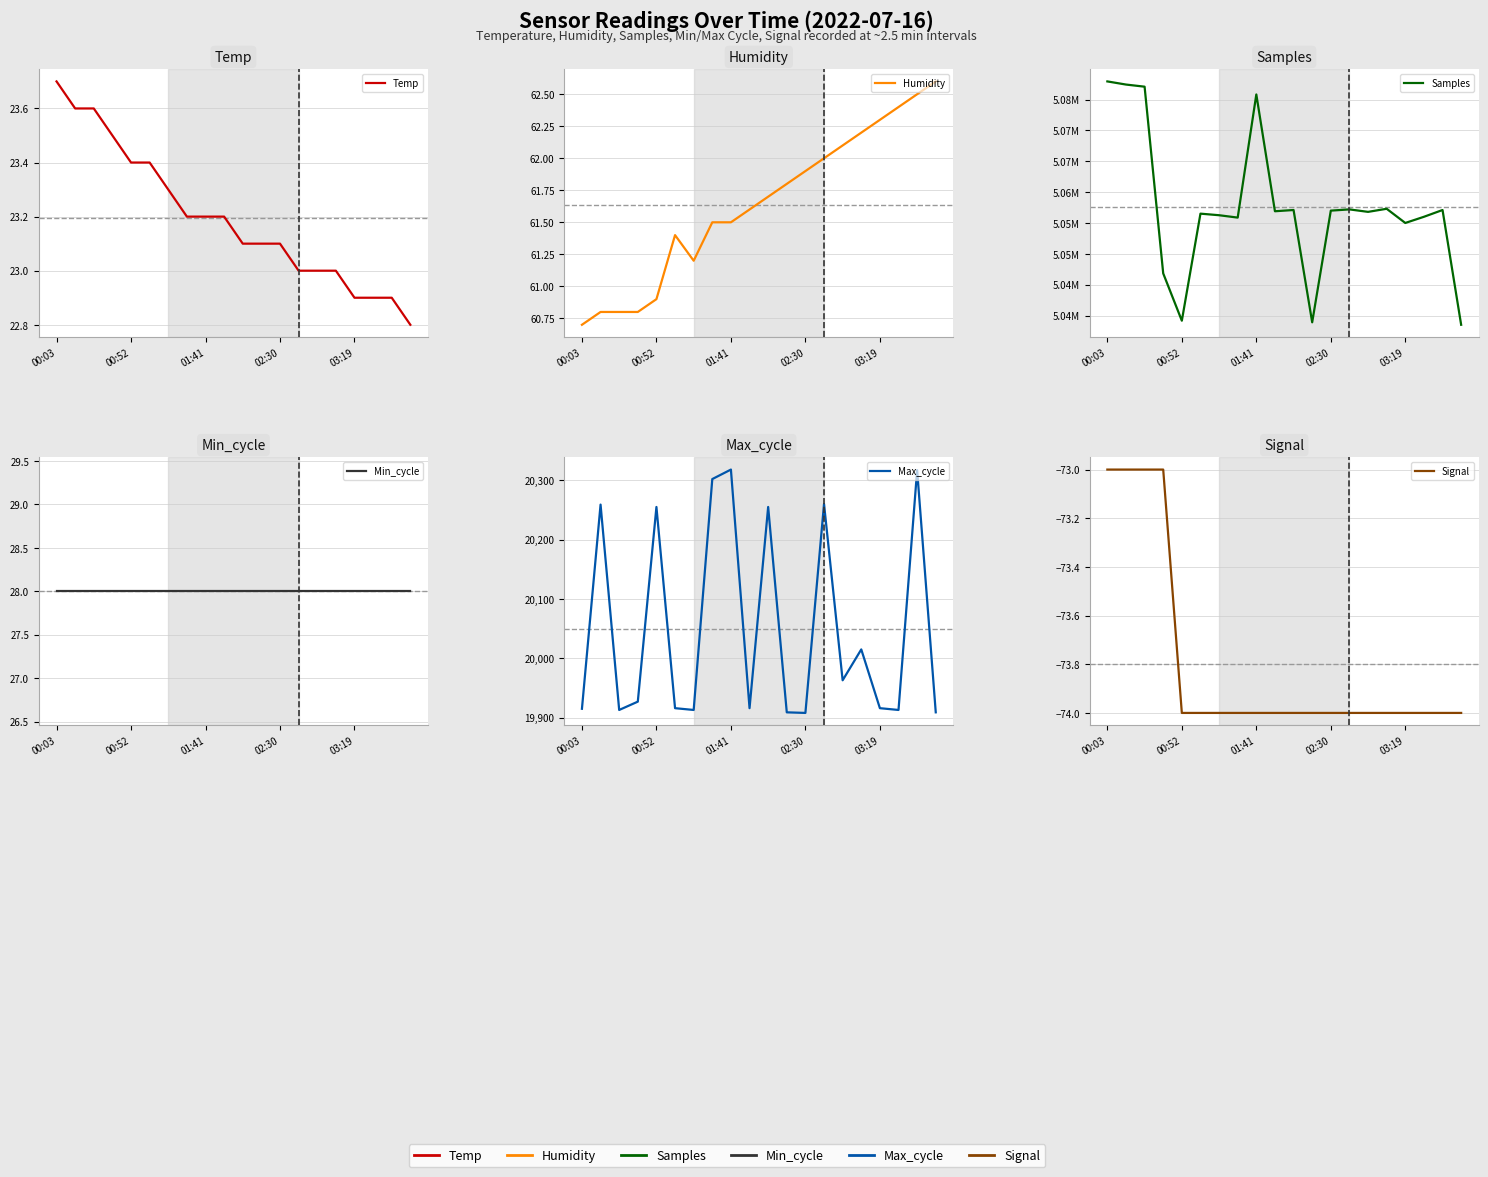

Reading right to left, what are all the values shown in this chart?

Temp: 22.8	22.9	22.9	22.9	23.0	23.0	23.0	23.1	23.1	23.1	23.2	23.2	23.2	23.3	23.4	23.4	23.5	23.6	23.6	23.7
Humidity: 62.6	62.5	62.4	62.3	62.2	62.1	62.0	61.9	61.8	61.7	61.6	61.5	61.5	61.2	61.4	60.9	60.8	60.8	60.8	60.7
Samples: 5038500.0	5057100.0	5056000.0	5055000.0	5057300.0	5056800.0	5057200.0	5057000.0	5038900.0	5057100.0	5056900.0	5075828.0	5055870.0	5056255.0	5056510.0	5039160.0	5046826.0	5077089.0	5077434.0	5077942.0
Min_cycle: 28.0	28.0	28.0	28.0	28.0	28.0	28.0	28.0	28.0	28.0	28.0	28.0	28.0	28.0	28.0	28.0	28.0	28.0	28.0	28.0
Max_cycle: 19909.0	20317.0	19913.0	19916.0	20015.0	19963.0	20260.0	19908.0	19909.0	20255.0	19916.0	20318.0	20302.0	19913.0	19916.0	20255.0	19927.0	19913.0	20259.0	19915.0
Signal: -74.0	-74.0	-74.0	-74.0	-74.0	-74.0	-74.0	-74.0	-74.0	-74.0	-74.0	-74.0	-74.0	-74.0	-74.0	-74.0	-73.0	-73.0	-73.0	-73.0